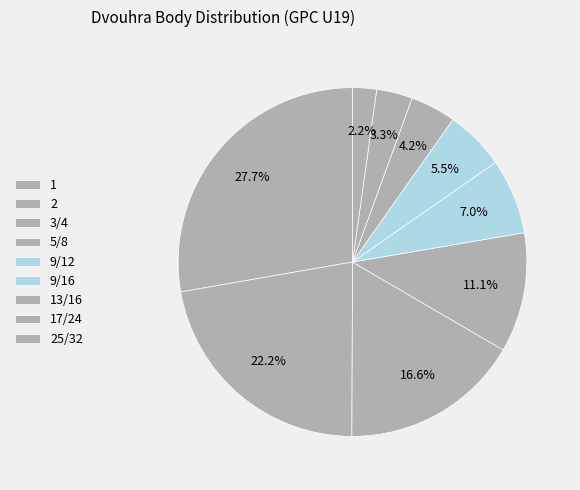

What percentage is NOT represented by 9/16?

94.5%